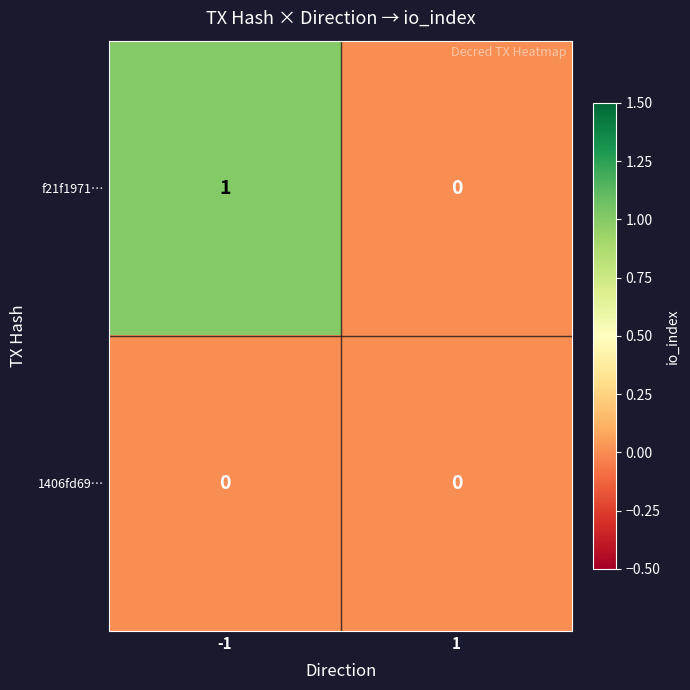

Reading right to left, extract all data points from this chart.

f21f1971…: 1=0	-1=1
1406fd69…: 1=0	-1=0